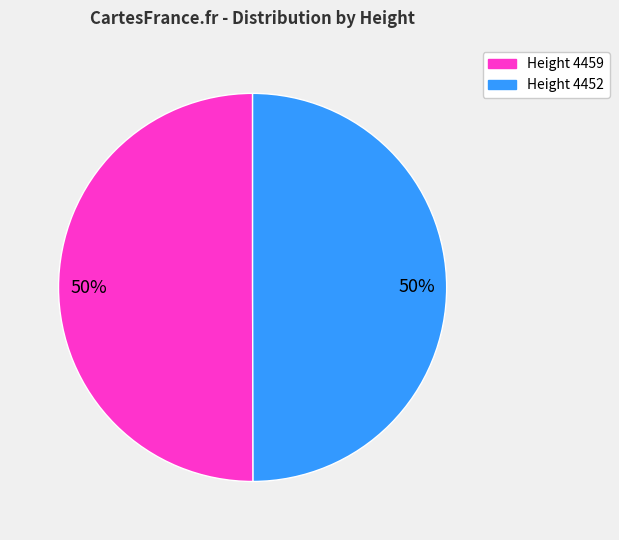

The Height 4459 slice represents 50% of the pie. True or false?

True